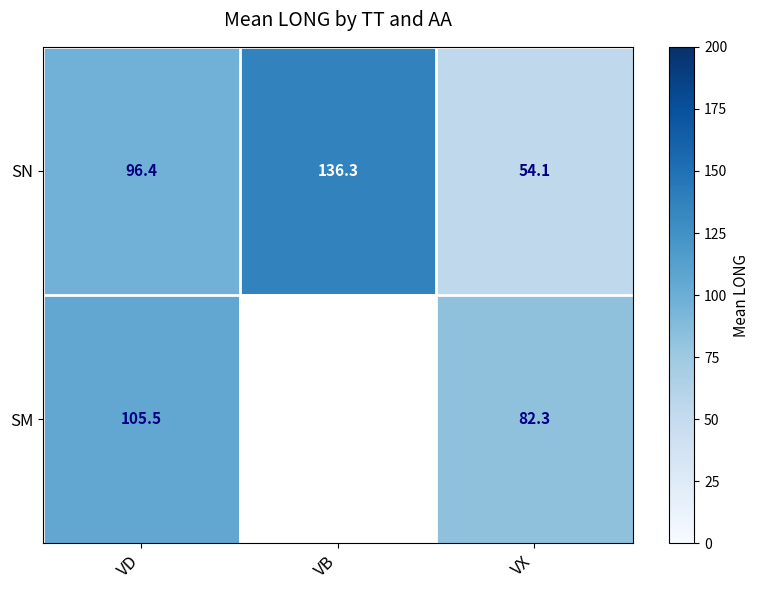

How many values in SM are above zero?

2